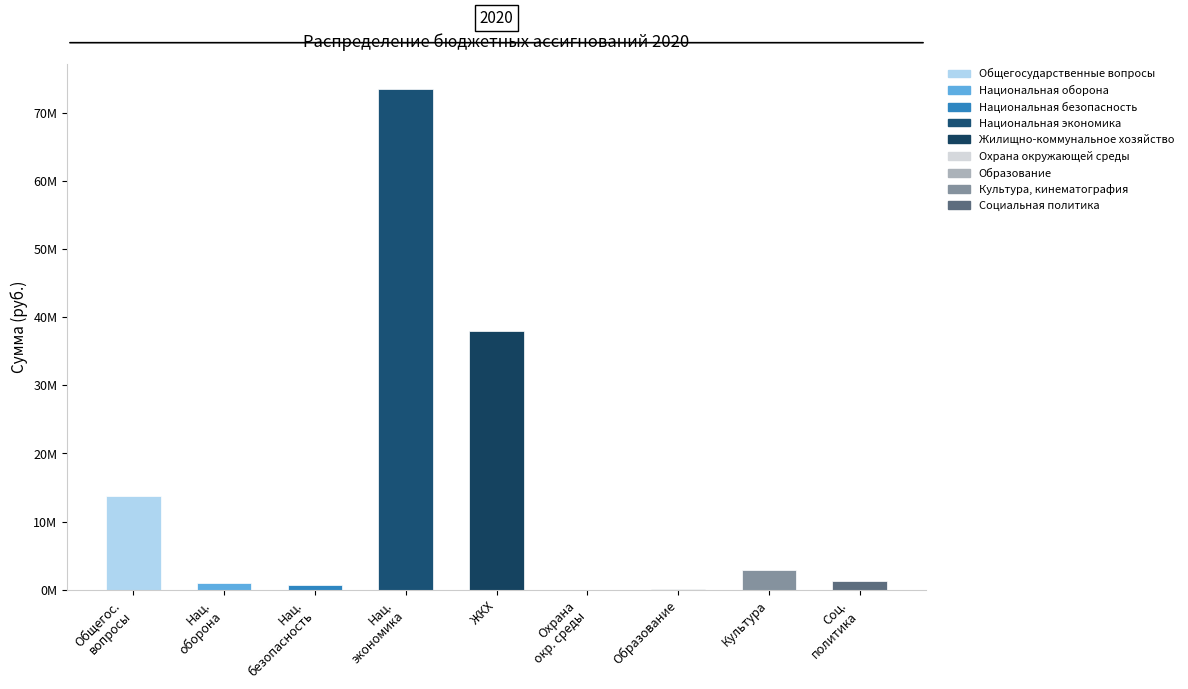

Where does the data first go above 1316199?

Общегосударственные вопросы